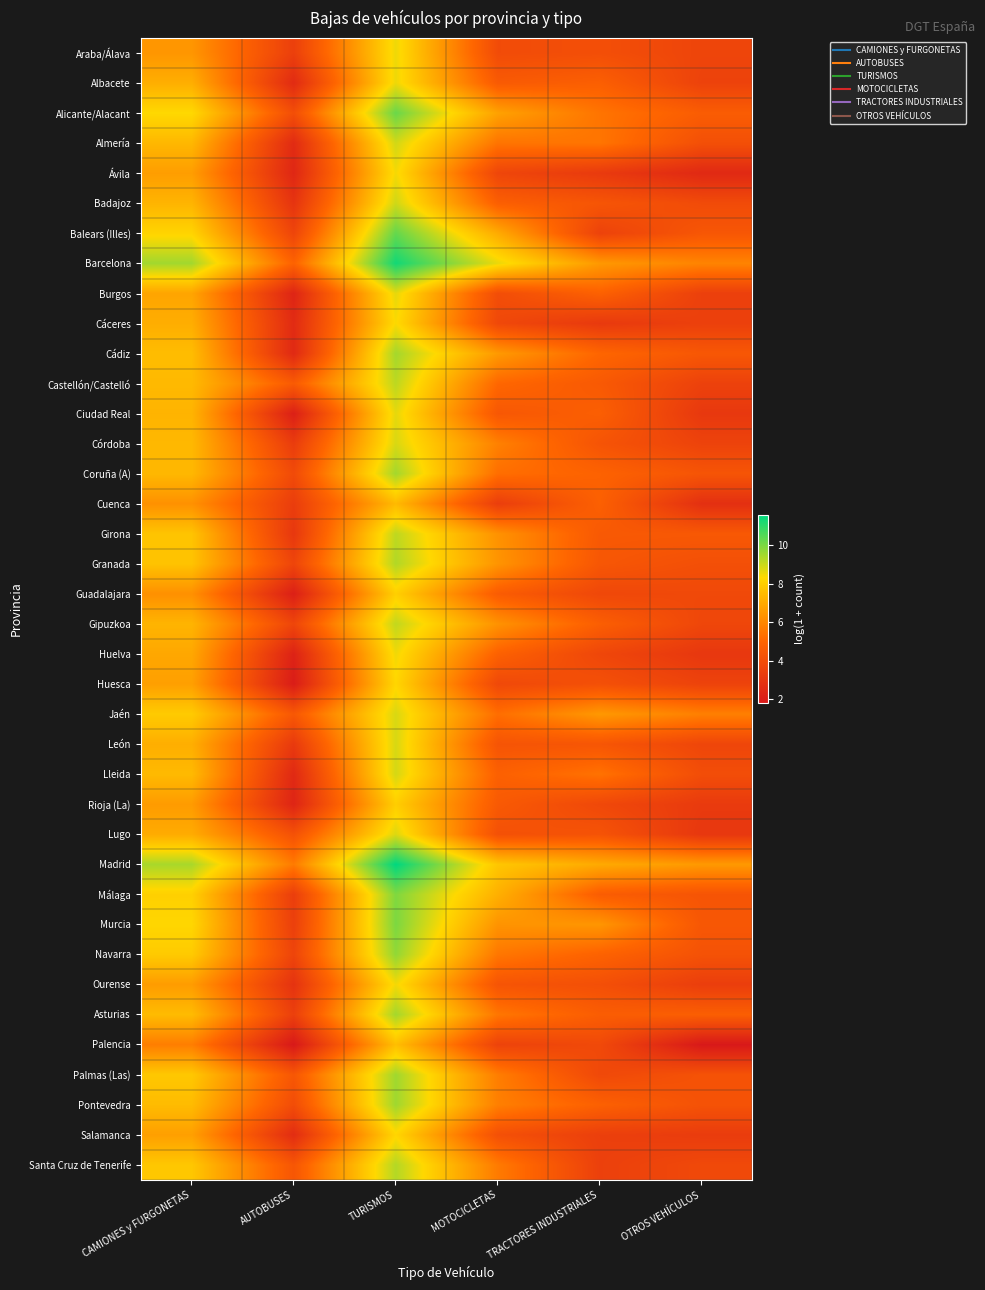

How many categories are shown in the chart?

6